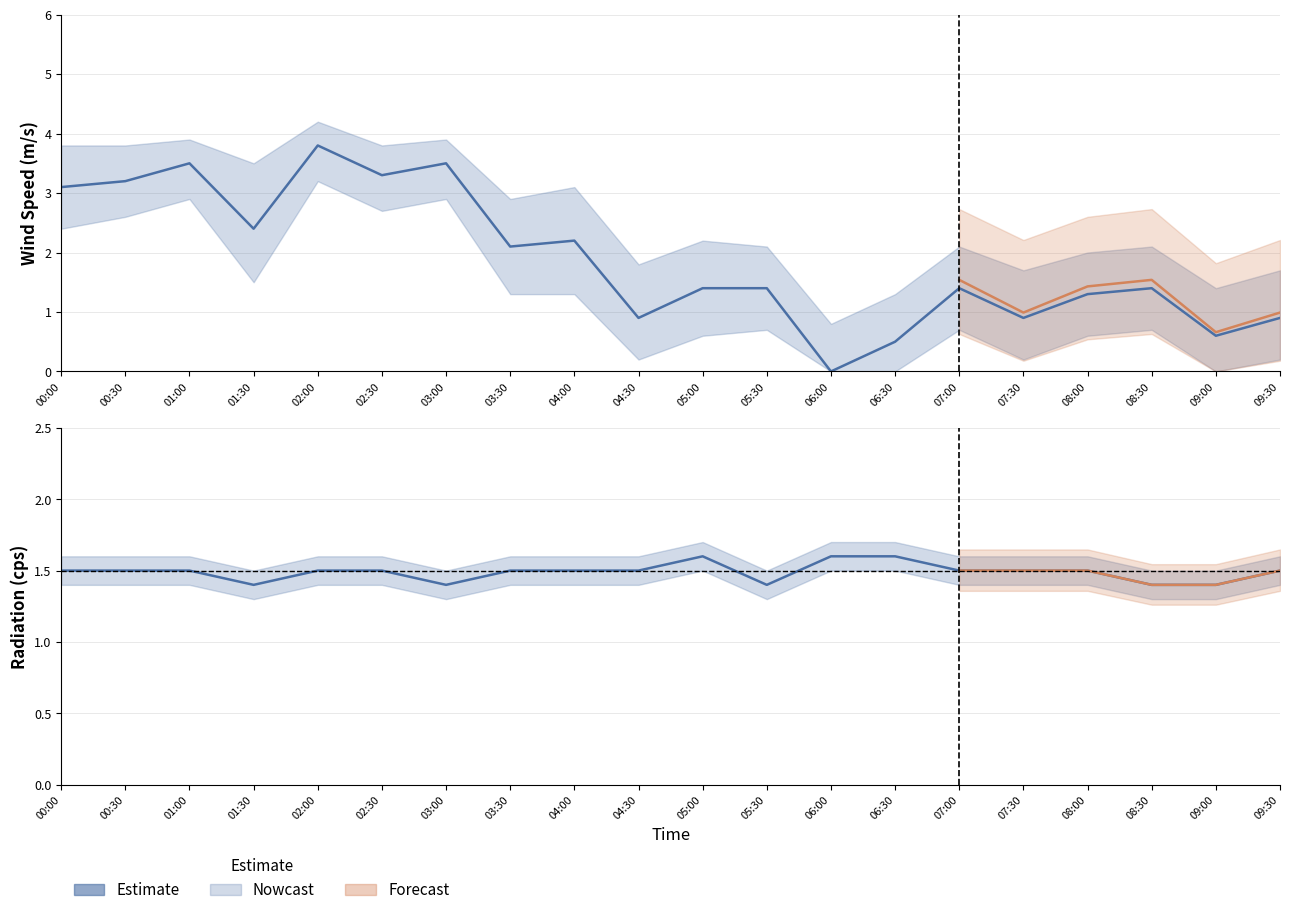

Which series changed the most between 00:30 and 04:30?

Wind Speed (m/s)